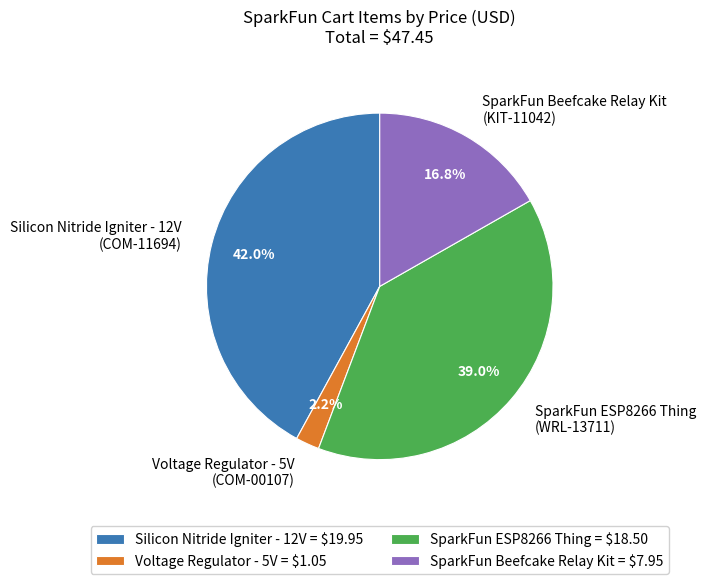

How much of the chart is everything except Silicon Nitride Igniter - 12V (COM-11694)?

58.0%